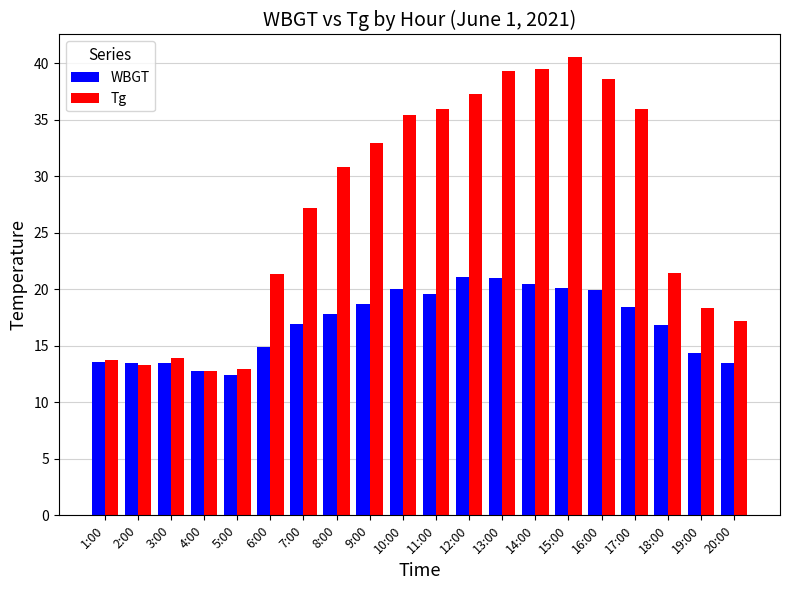

What is the average value of the WBGT series?

17.0